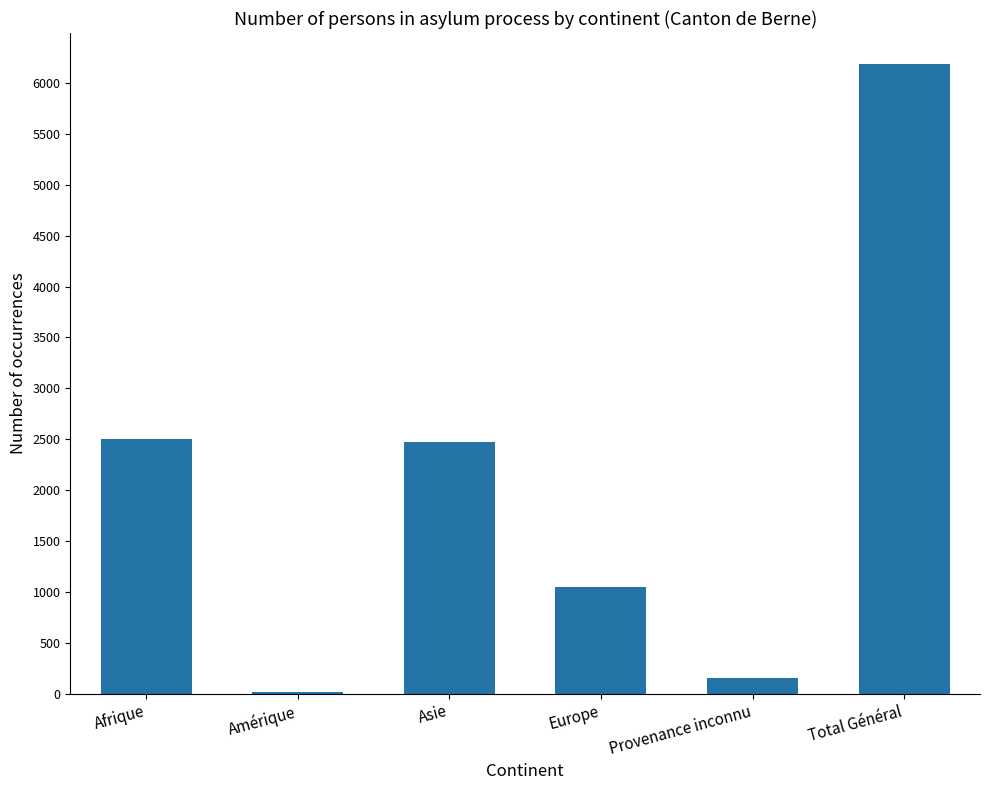

Between Total Général and Asie, which is larger?

Total Général